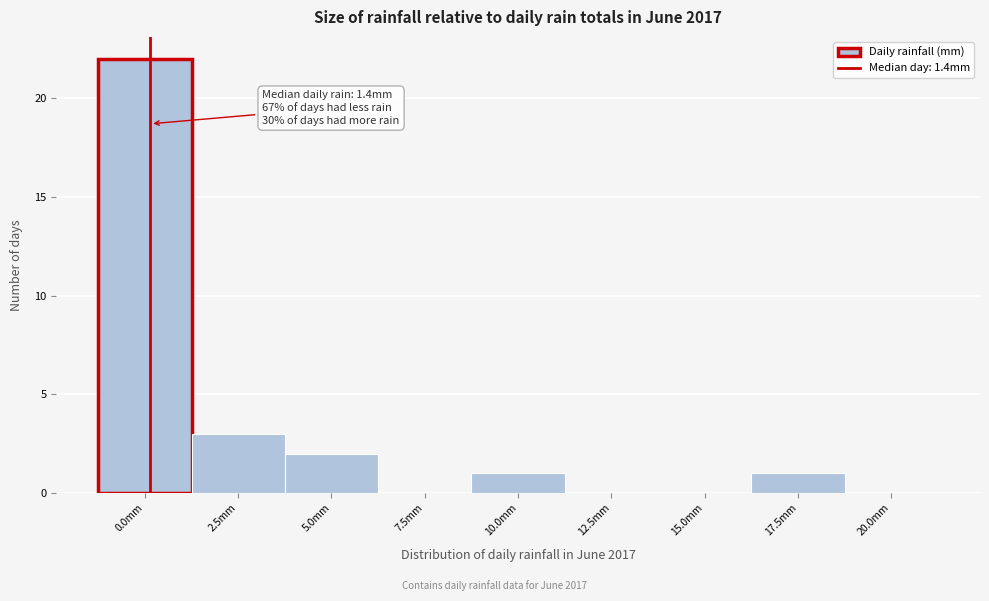

Reading left to right, list all the values displayed in this chart.

0.0mm=22	2.5mm=3	5.0mm=2	7.5mm=0	10.0mm=1	12.5mm=0	15.0mm=0	17.5mm=1	20.0mm=0